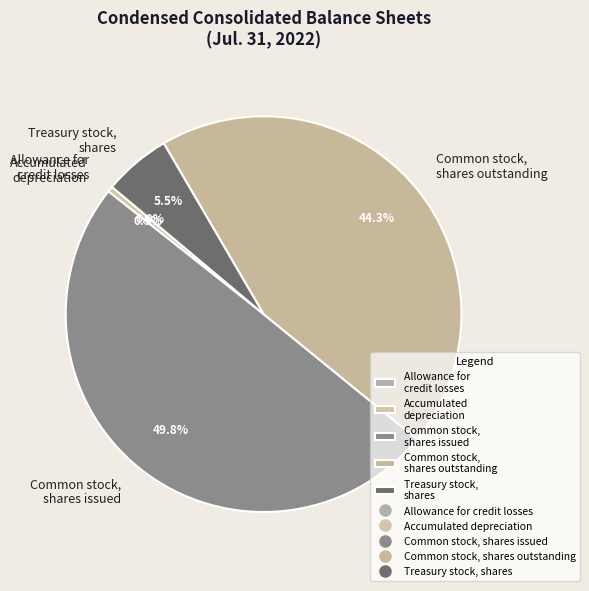

Which has a higher value, Common stock, shares issued or Accumulated depreciation?

Common stock, shares issued